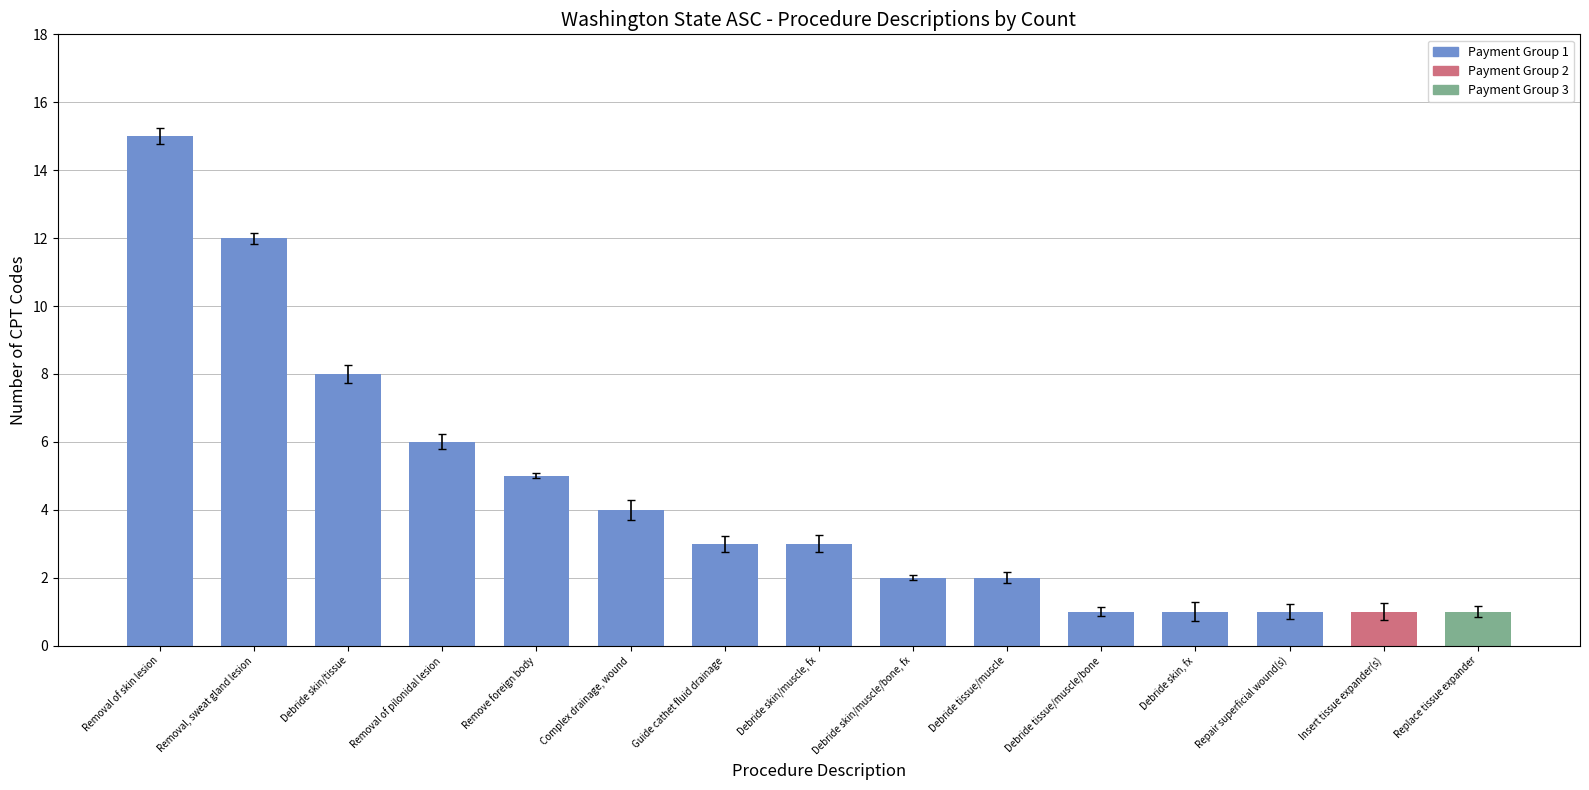

Approximately how many times larger is the value at Debride skin/tissue compared to Debride skin/muscle/bone, fx?

4.0